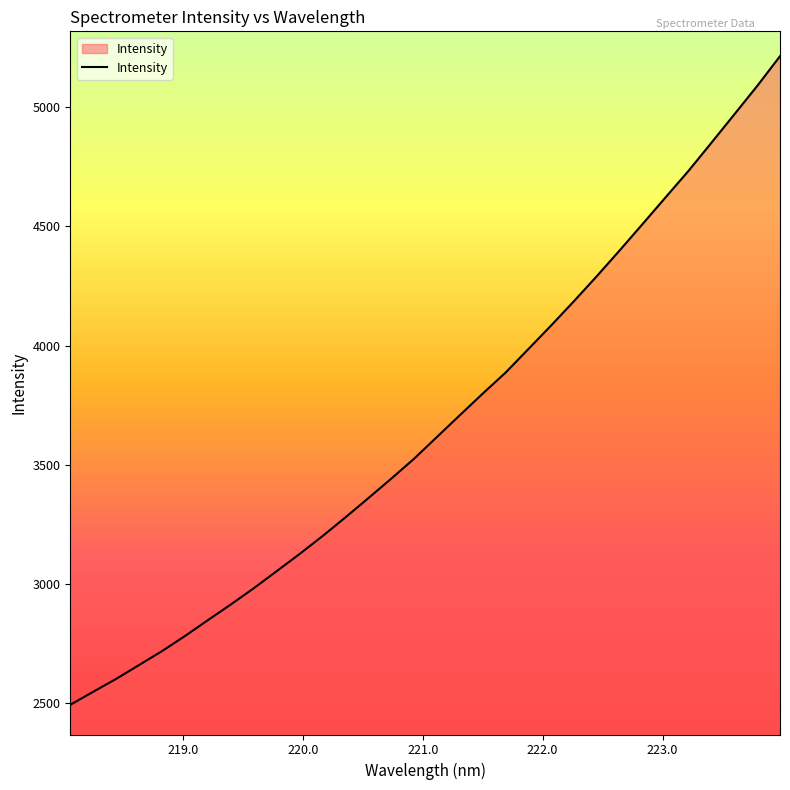

What is the maximum value shown in the chart?

5214.1